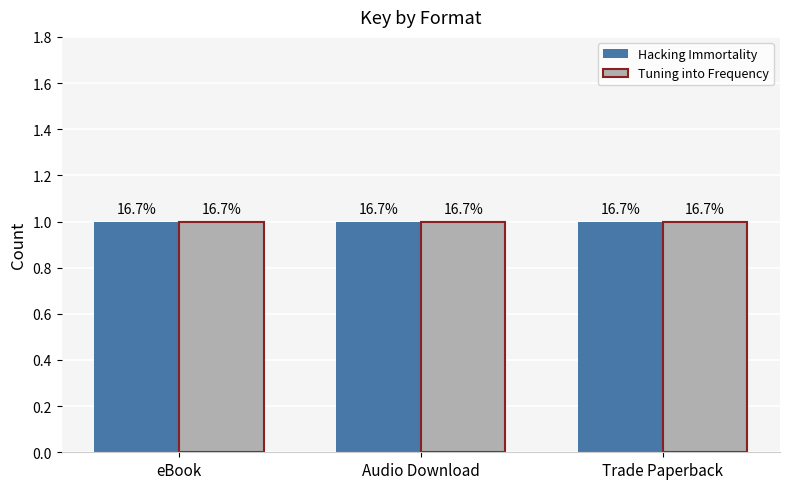

The value of Tuning into Frequency at Audio Download is 61504954. True or false?

False